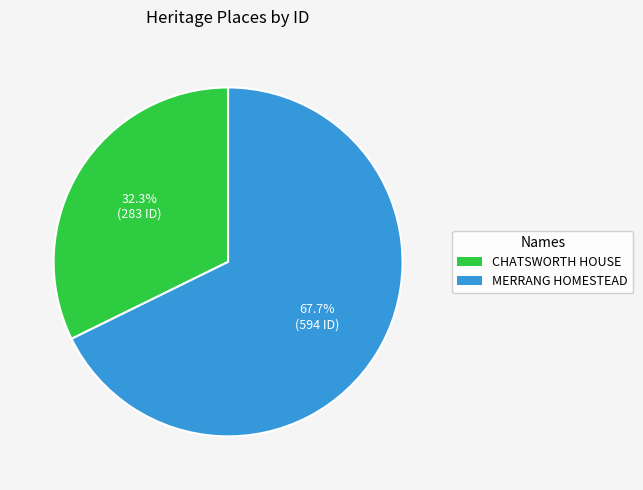

Count the number of slices in the pie.

2